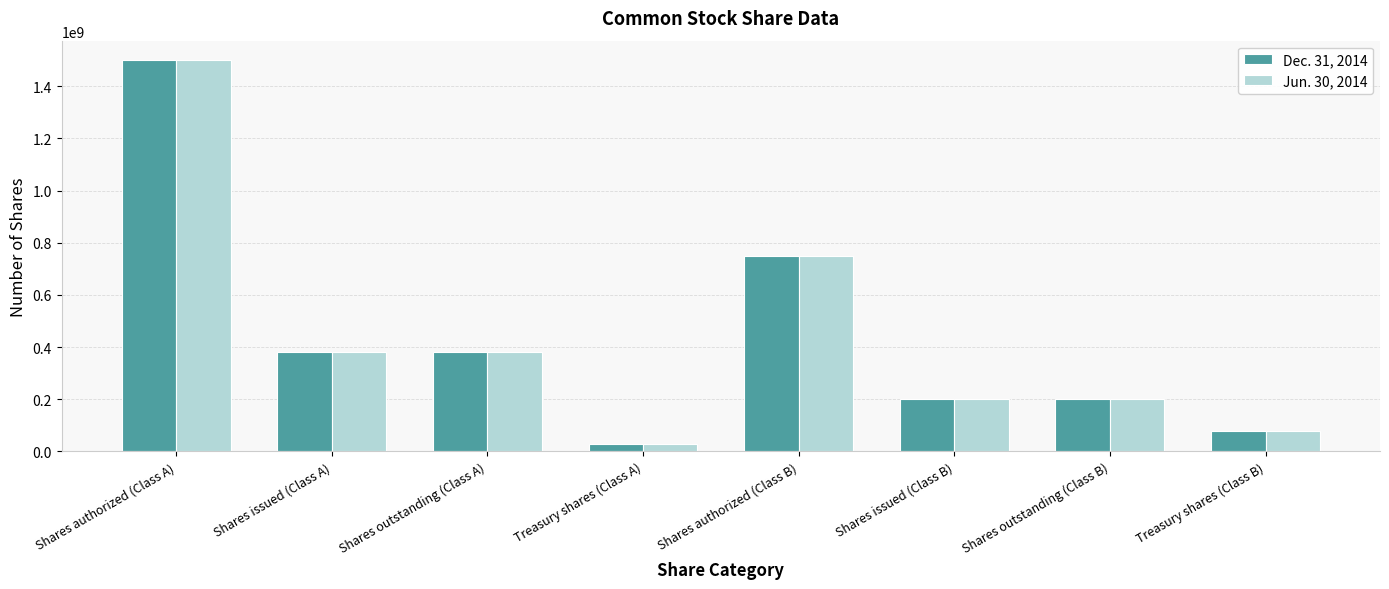

What is the label of the 1st bar from the right?

Treasury shares (Class B)